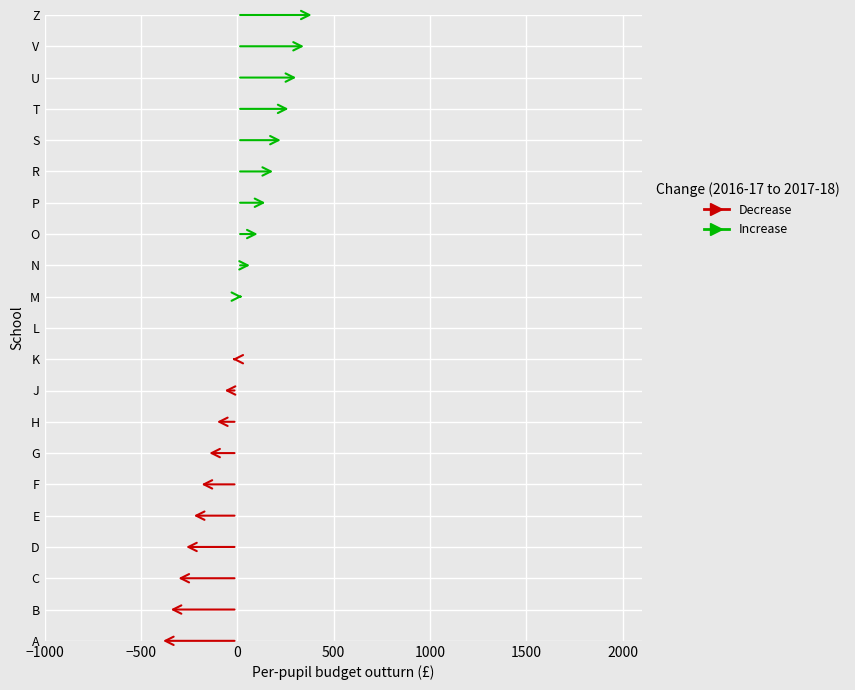

List the labels in order of value, largest first.

Z, V, U, T, S, R, P, O, N, M, L, K, J, H, G, F, E, D, C, B, A